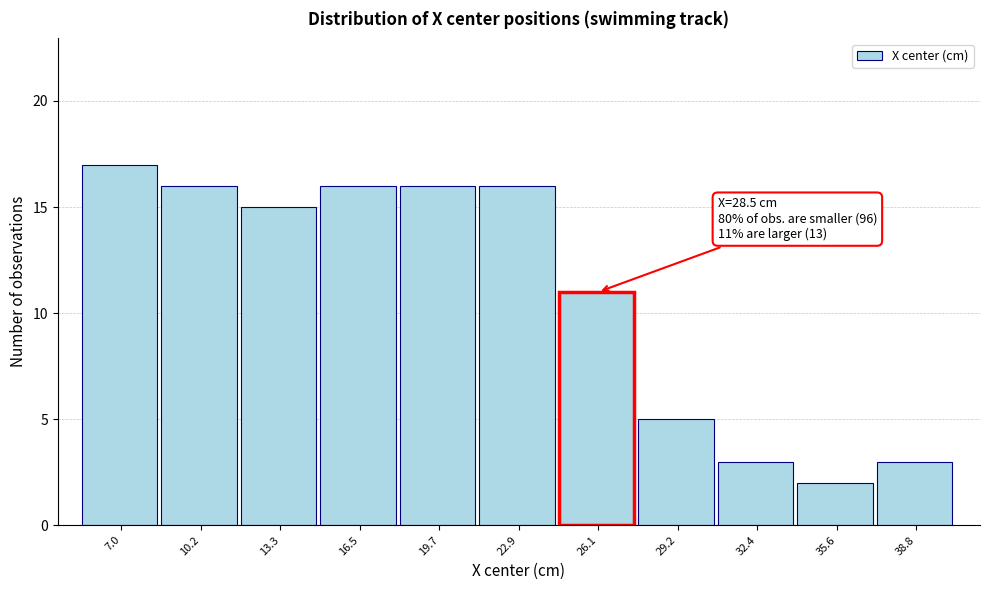

Reading left to right, list all the values displayed in this chart.

7.0=17	10.2=16	13.3=15	16.5=16	19.7=16	22.9=16	26.1=11	29.2=5	32.4=3	35.6=2	38.8=3